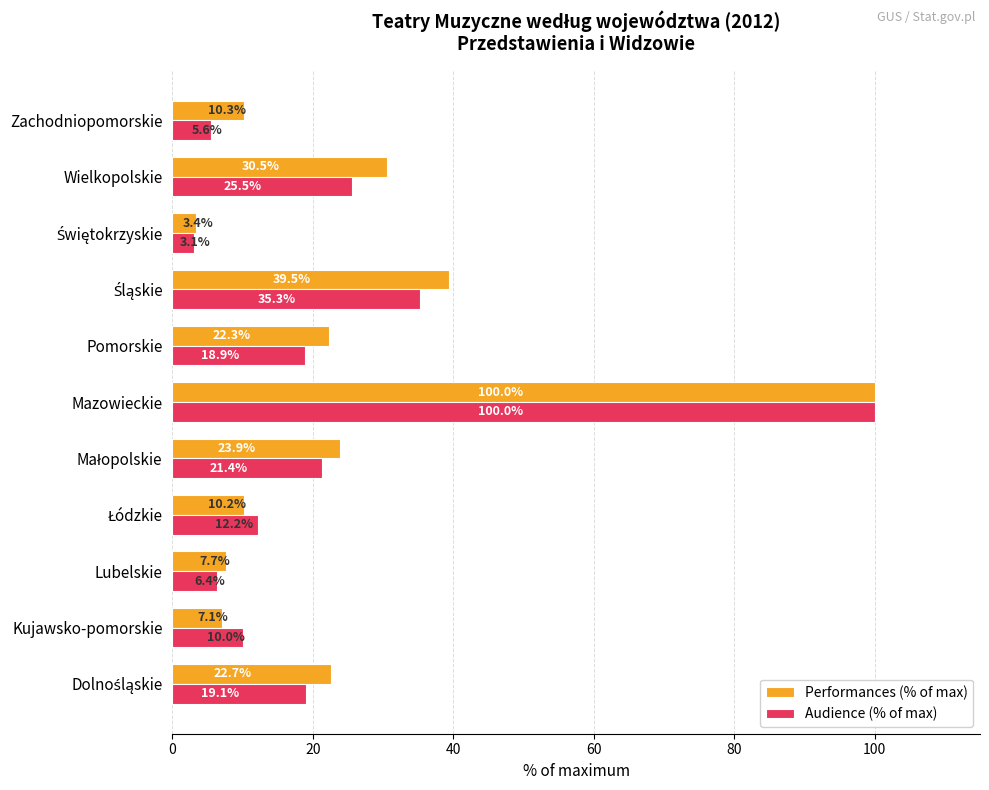

True or false: Audience (% of max) has a value of 100.0 at Mazowieckie.

True